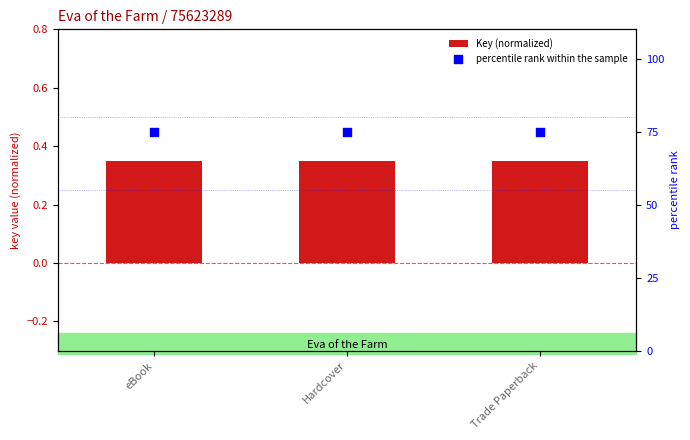

Is the value of percentile rank within the sample at Hardcover greater than the value of Key (normalized) at Trade Paperback?

Yes